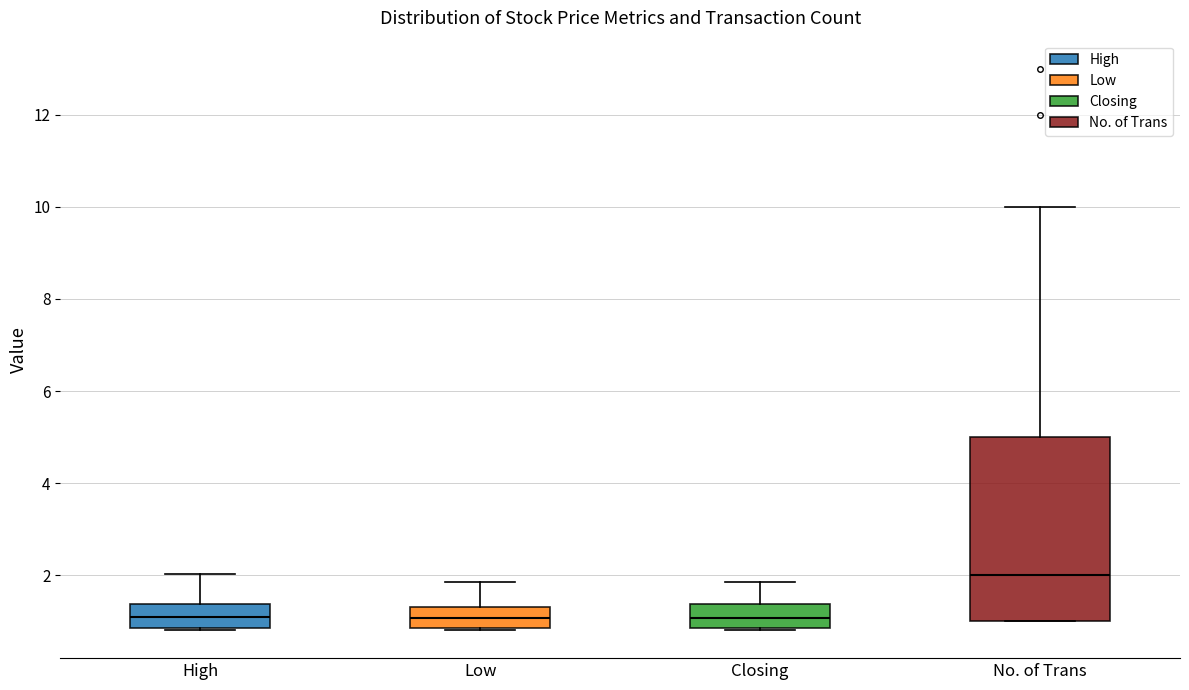

Reading left to right, transcribe this box plot: for each box, give where its median line is, the range the box spans, and where its two whiskers end, as read against the y-axis. The values are not printed on the chart, so give them approximately, as read against the axis.

High: median 1.0, box 0.8 to 1.4, whiskers 0.8 to 2.0
Low: median 1.0, box 0.8 to 1.4, whiskers 0.8 to 1.8
Closing: median 1.0, box 0.8 to 1.4, whiskers 0.8 to 1.8
No. of Trans: median 2.0, box 1.0 to 5.0, whiskers 1.0 to 10.0